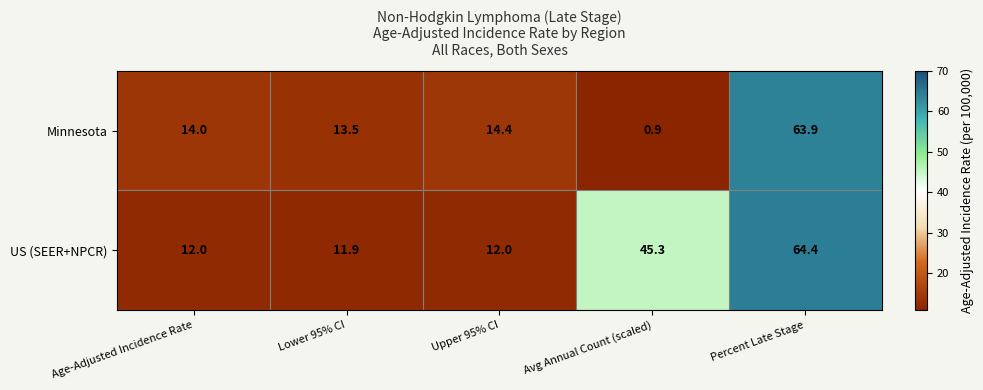

Which category has the highest value in the Minnesota series?

Percent Late Stage